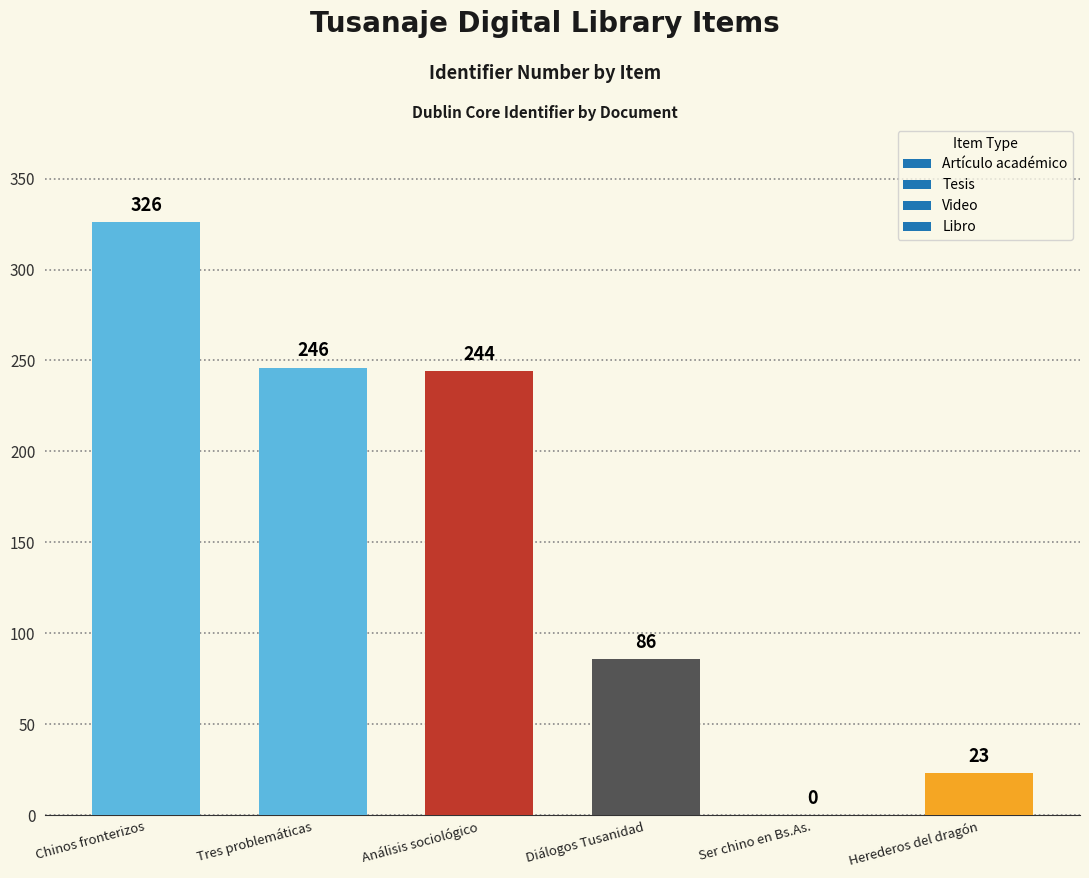

At which category does the chart reach its peak across all series?

Chinos fronterizos